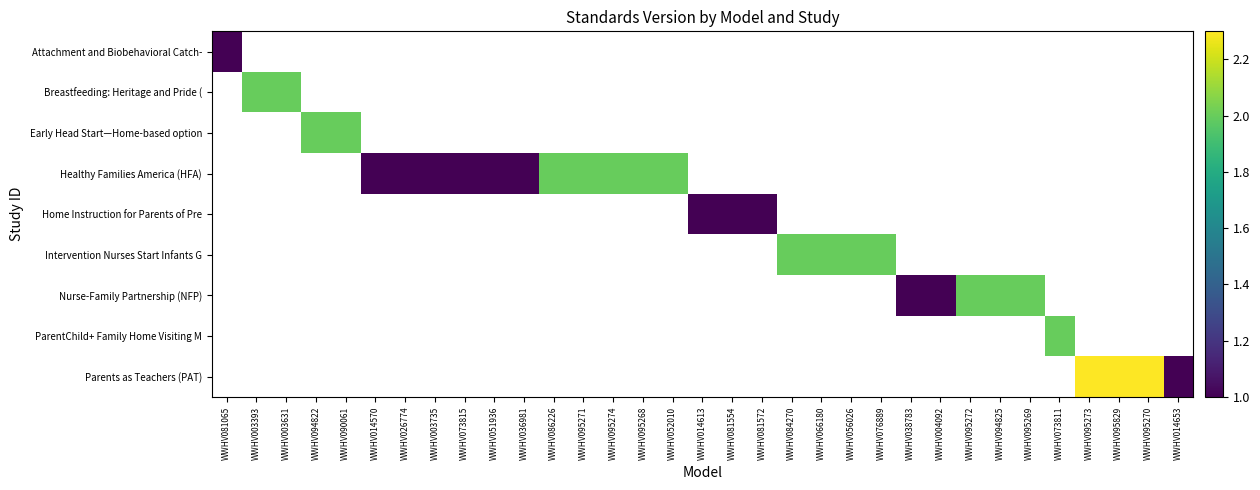

Which category has the highest value in the Attachment and Biobehavioral Catch- series?

WWHV081065